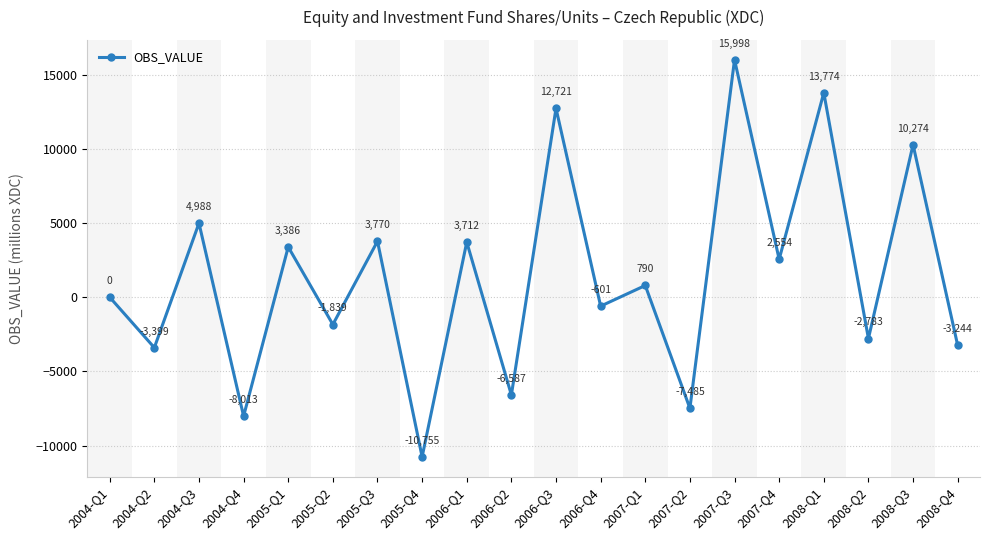

What is the difference between the maximum and minimum values?

26753